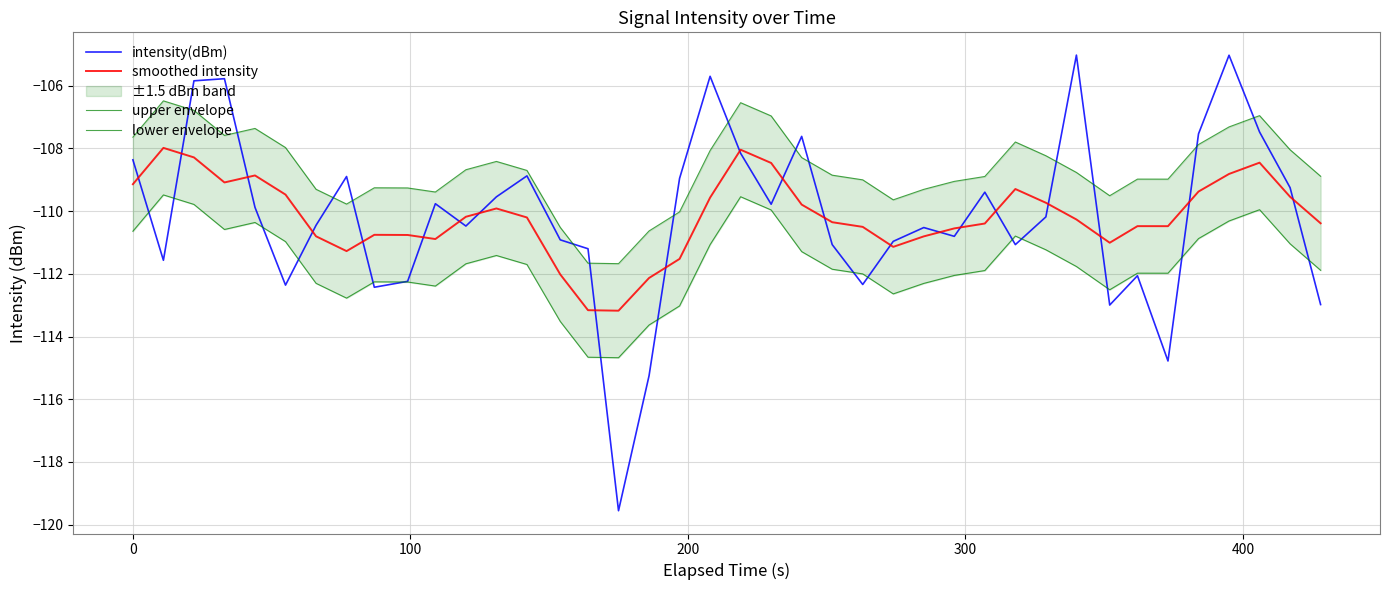

What is the maximum value shown in the chart?

-105.0